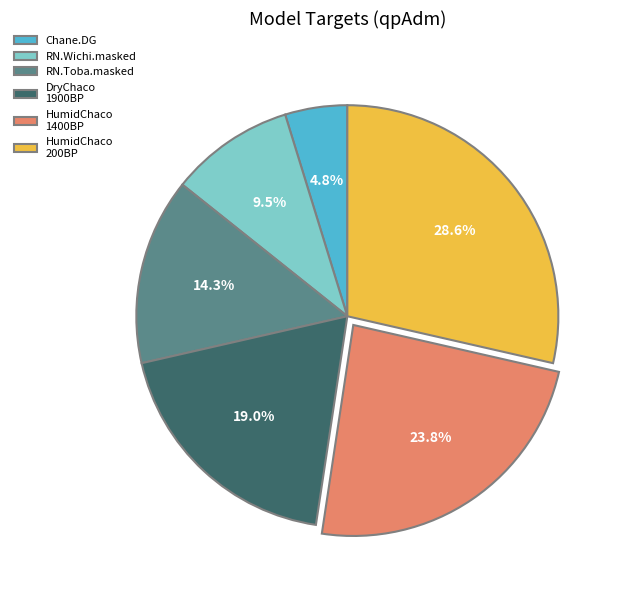

The RN.Toba.masked slice represents 14% of the pie. True or false?

True